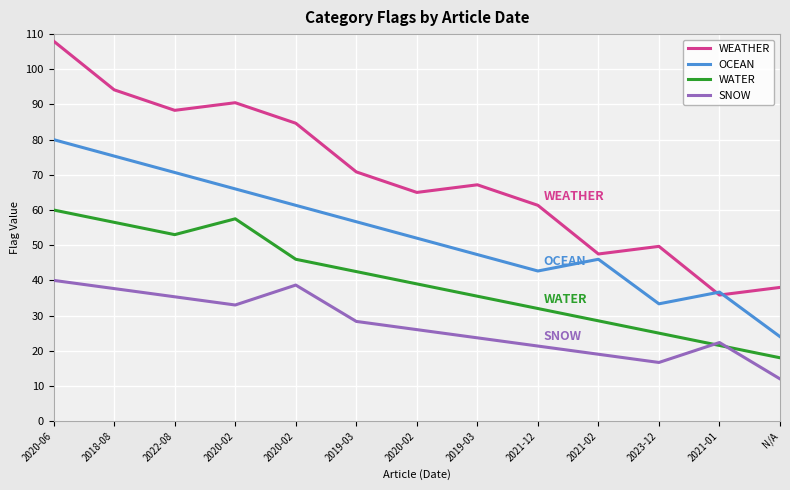

Rank the categories by WEATHER value from lowest to highest.

2021-01, N/A, 2021-02, 2023-12, 2021-12, 2020-02, 2019-03, 2019-03, 2020-02, 2022-08, 2020-02, 2018-08, 2020-06